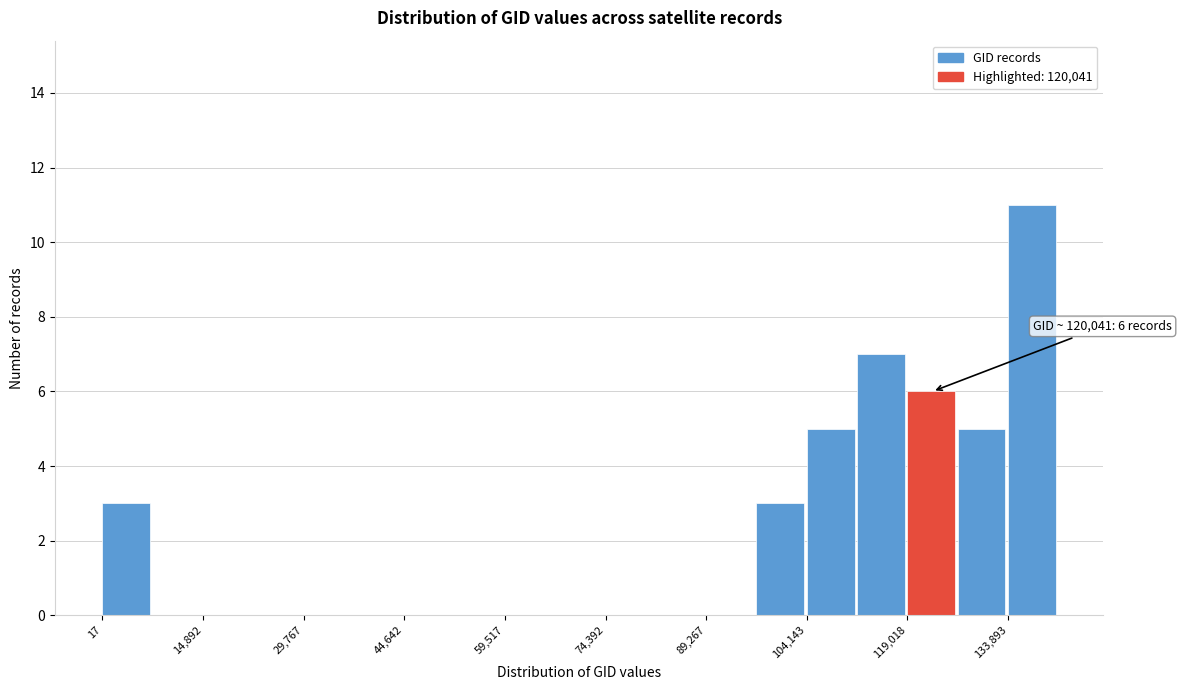

Read against the x-axis, roughly where is the centre of the tallest bar?

138000